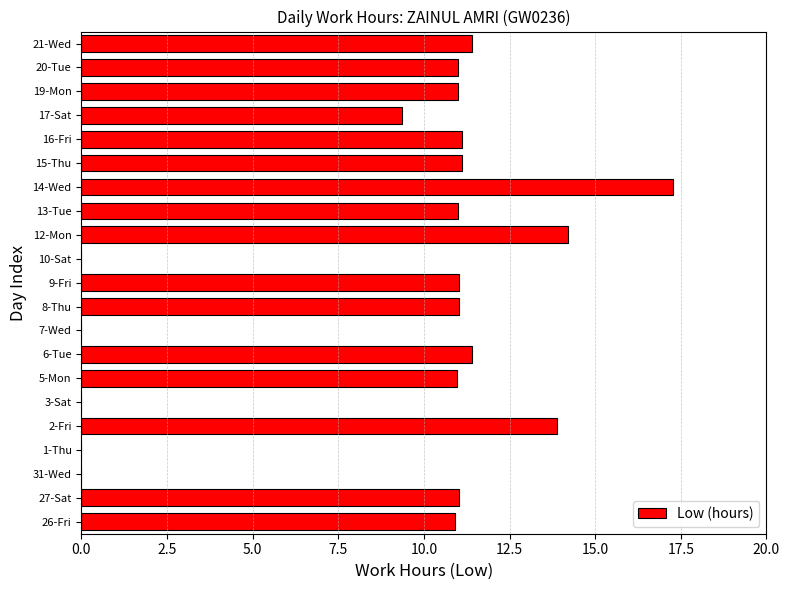

What is the change in value from 31-Wed to 9-Fri?

+11.0